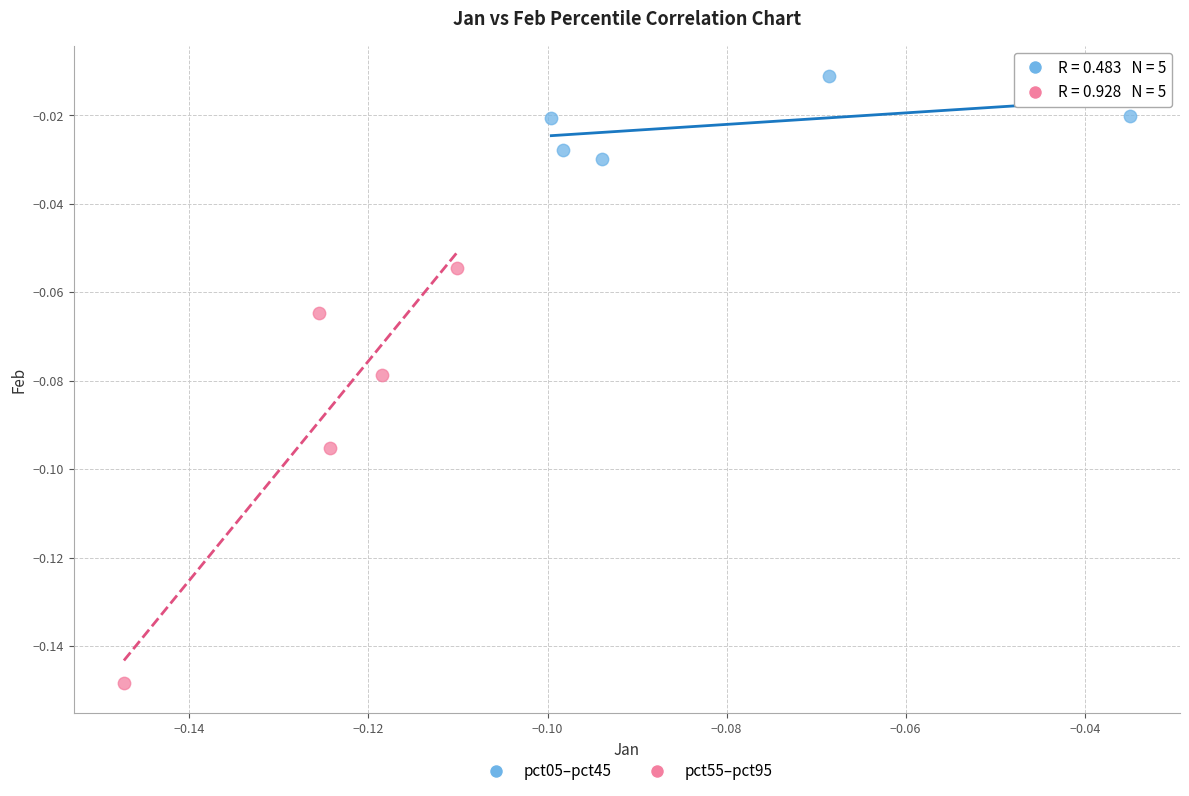

Which series contains the lowest Y value?

pct55–pct95